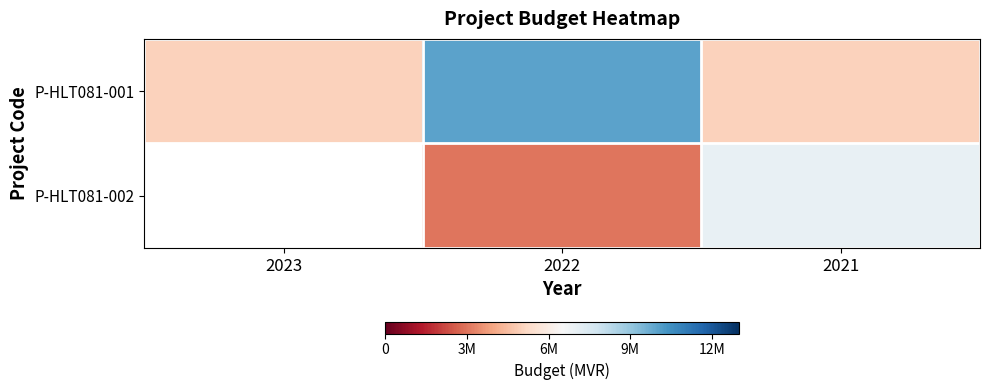

Rank the series at 2022 from lowest to highest value.

P-HLT081-002, P-HLT081-001